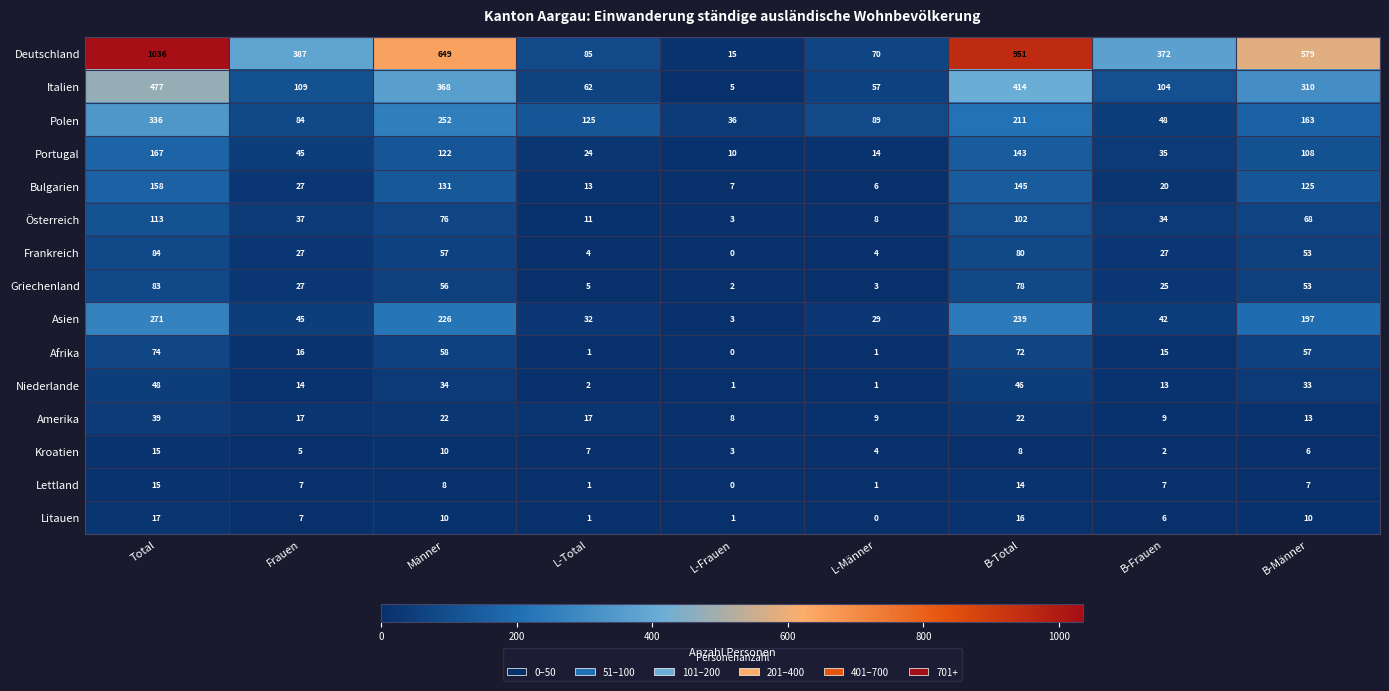

At which category does the chart reach its peak across all series?

Total